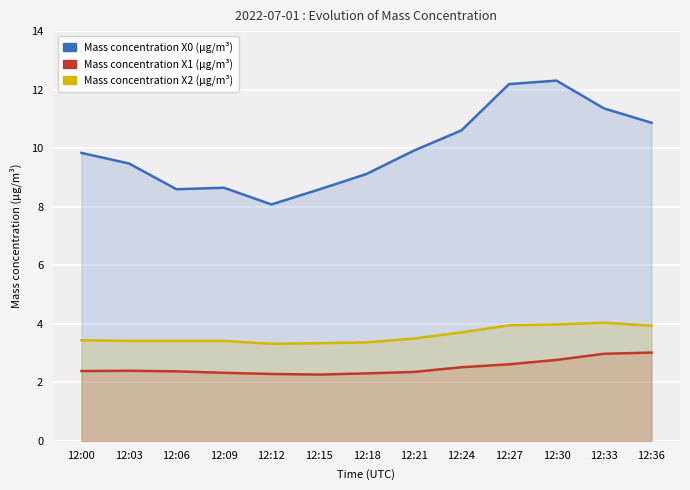

Reading left to right, list all the values displayed in this chart.

Mass concentration X0 (μg/m³): 12:00=9.8	12:03=9.5	12:06=8.6	12:09=8.7	12:12=8.1	12:15=8.6	12:18=9.1	12:21=9.9	12:24=10.6	12:27=12.2	12:30=12.3	12:33=11.4	12:36=10.9
Mass concentration X1 (μg/m³): 12:00=2.4	12:03=2.4	12:06=2.4	12:09=2.3	12:12=2.3	12:15=2.3	12:18=2.3	12:21=2.4	12:24=2.5	12:27=2.6	12:30=2.8	12:33=3.0	12:36=3.0
Mass concentration X2 (μg/m³): 12:00=3.4	12:03=3.4	12:06=3.4	12:09=3.4	12:12=3.3	12:15=3.3	12:18=3.4	12:21=3.5	12:24=3.7	12:27=4.0	12:30=4.0	12:33=4.0	12:36=3.9